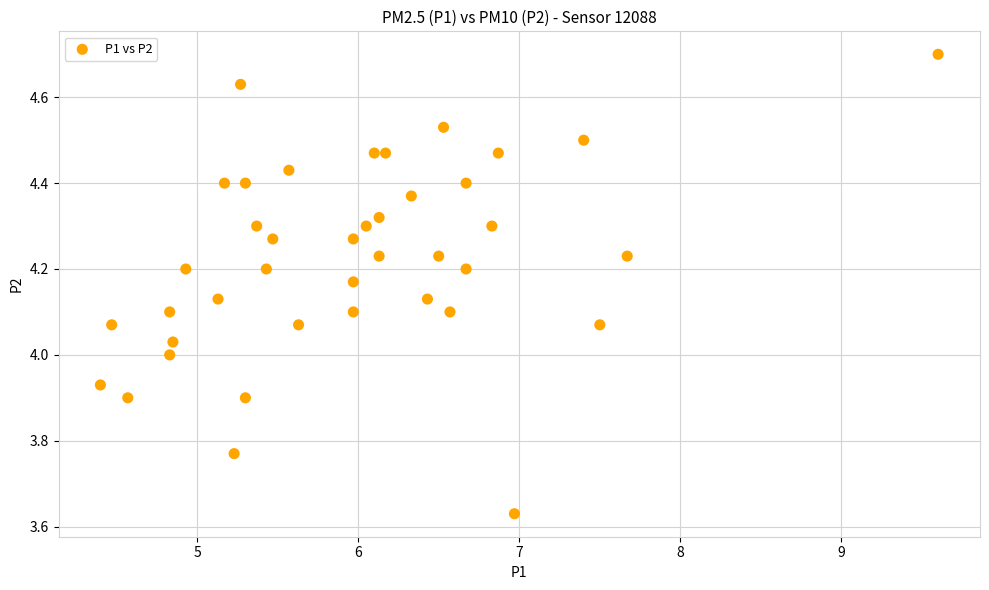

What is the range of Y values (max minus min)?

1.1